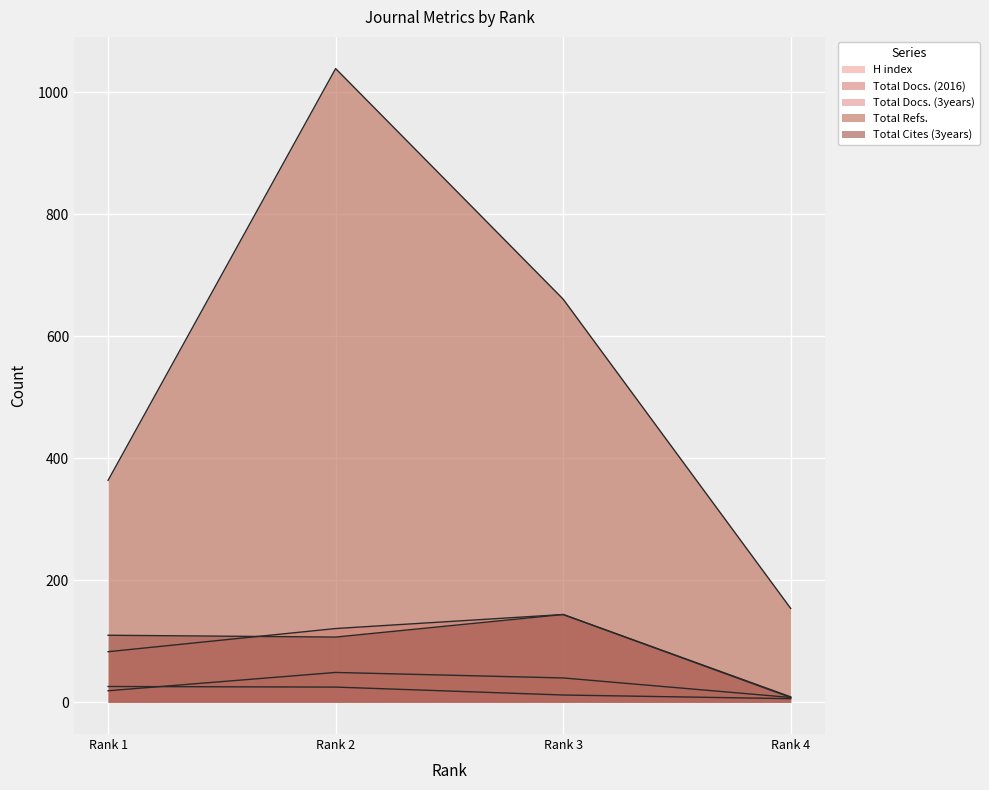

Rank the series by their maximum value, from lowest to highest.

H index, Total Docs. (2016), Total Docs. (3years), Total Cites (3years), Total Refs.